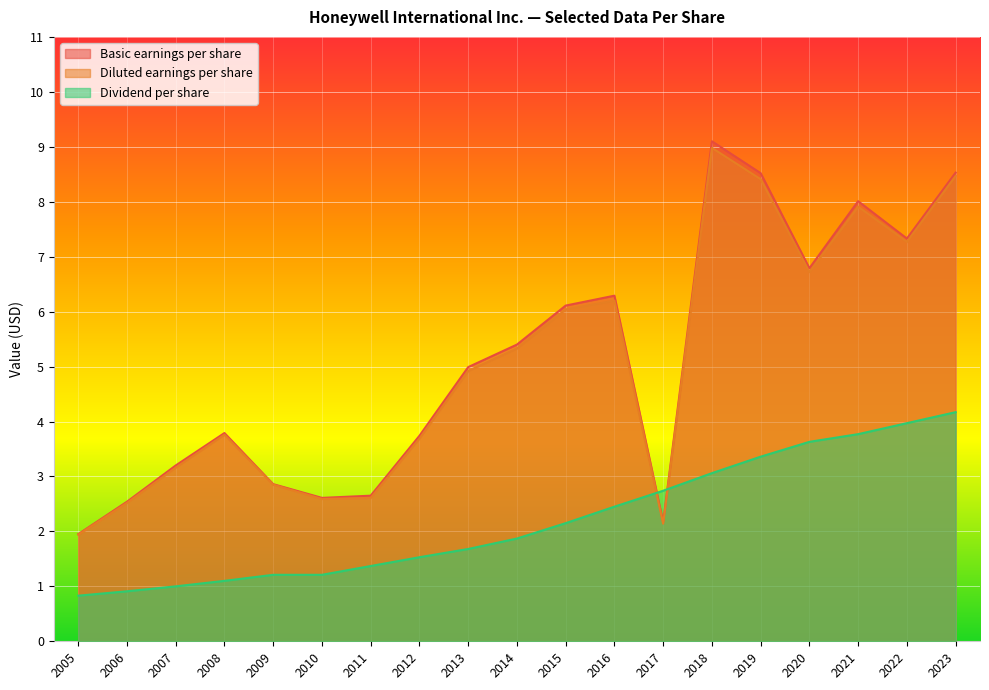

How many intersections are there between Dividend per share and Diluted earnings per share?

2